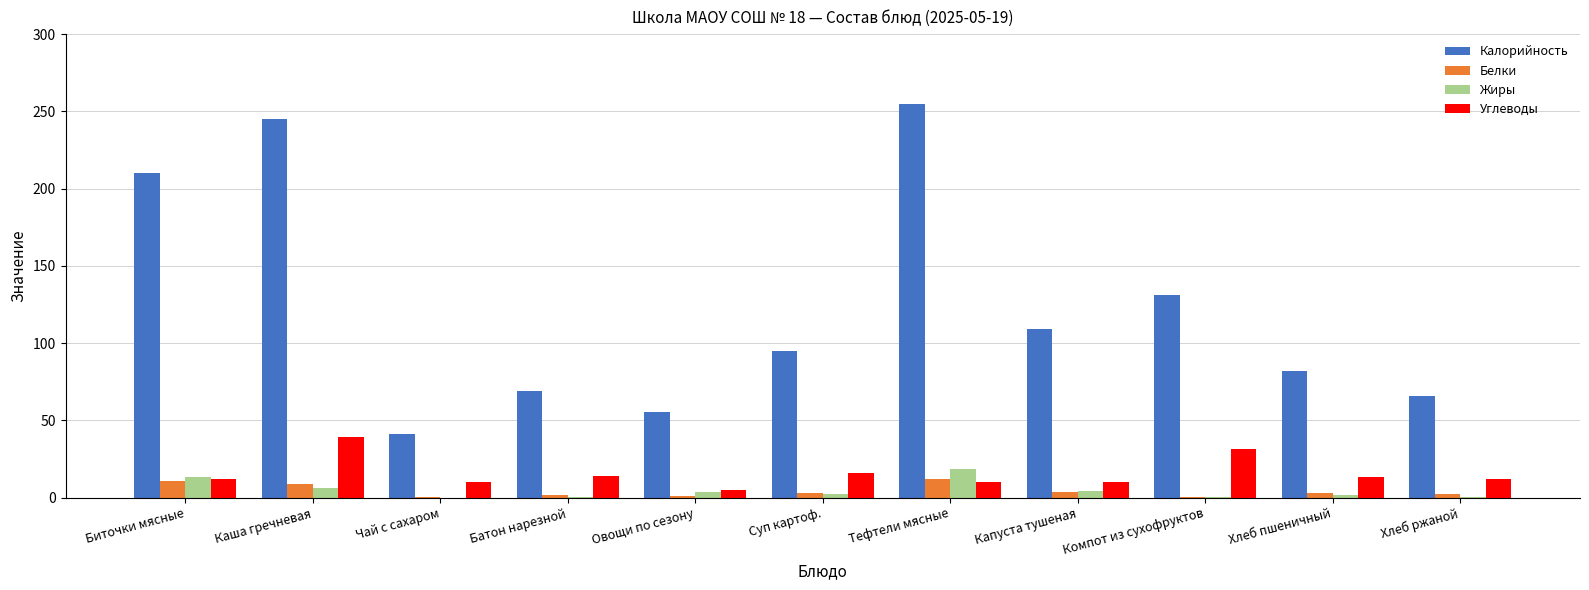

What value does the Жиры series have at Каша гречневая?

6.3